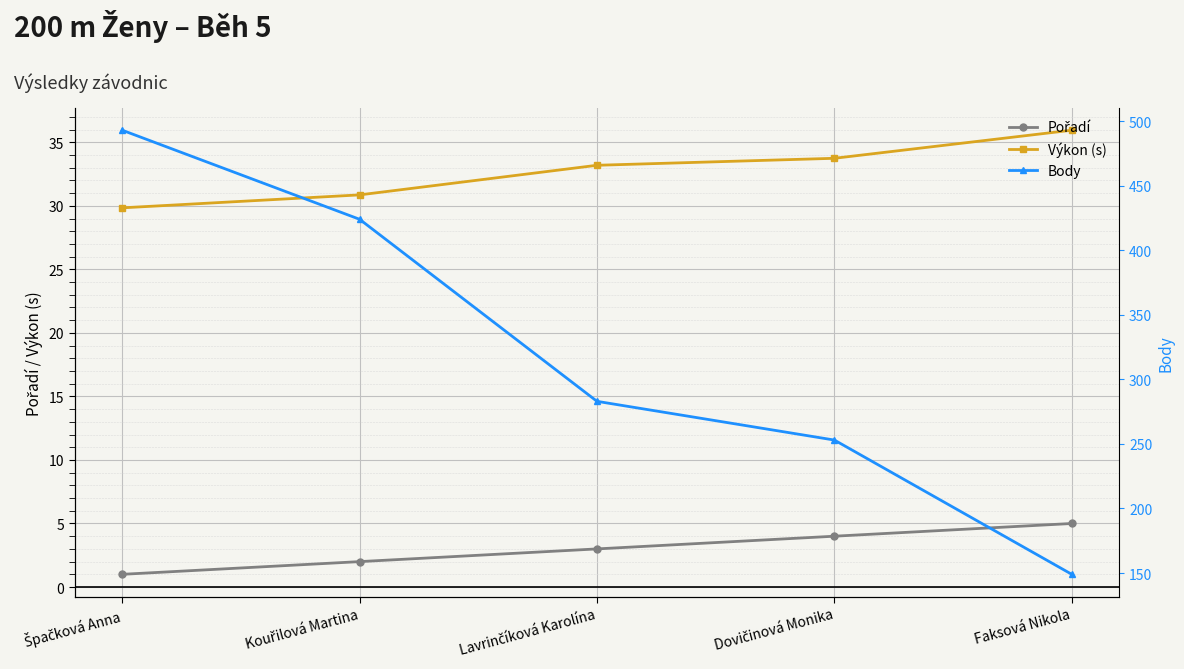

How many distinct data groups are displayed?

3